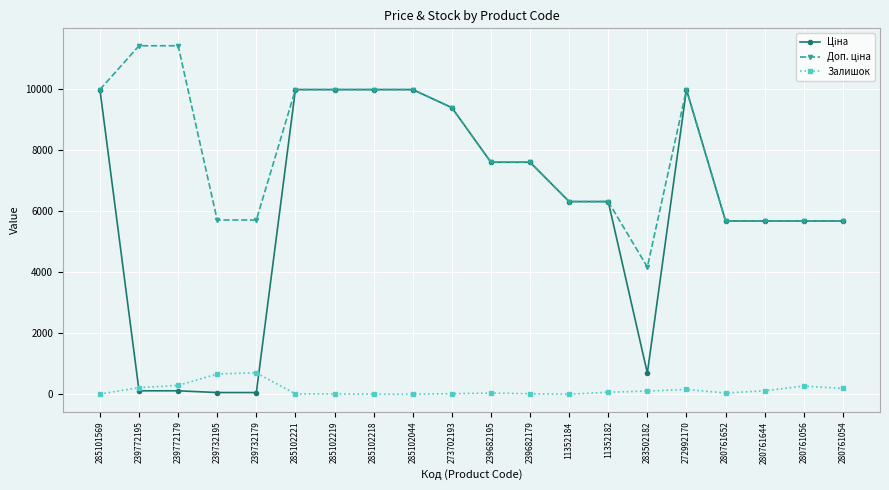

Is it true that Залишок equals 157.0 at 272992170?

True